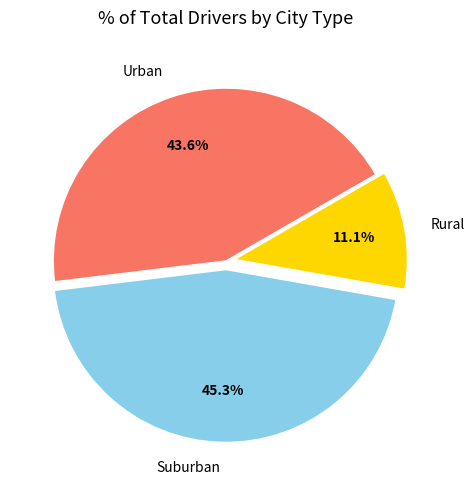

What percentage is NOT represented by Suburban?

54.7%